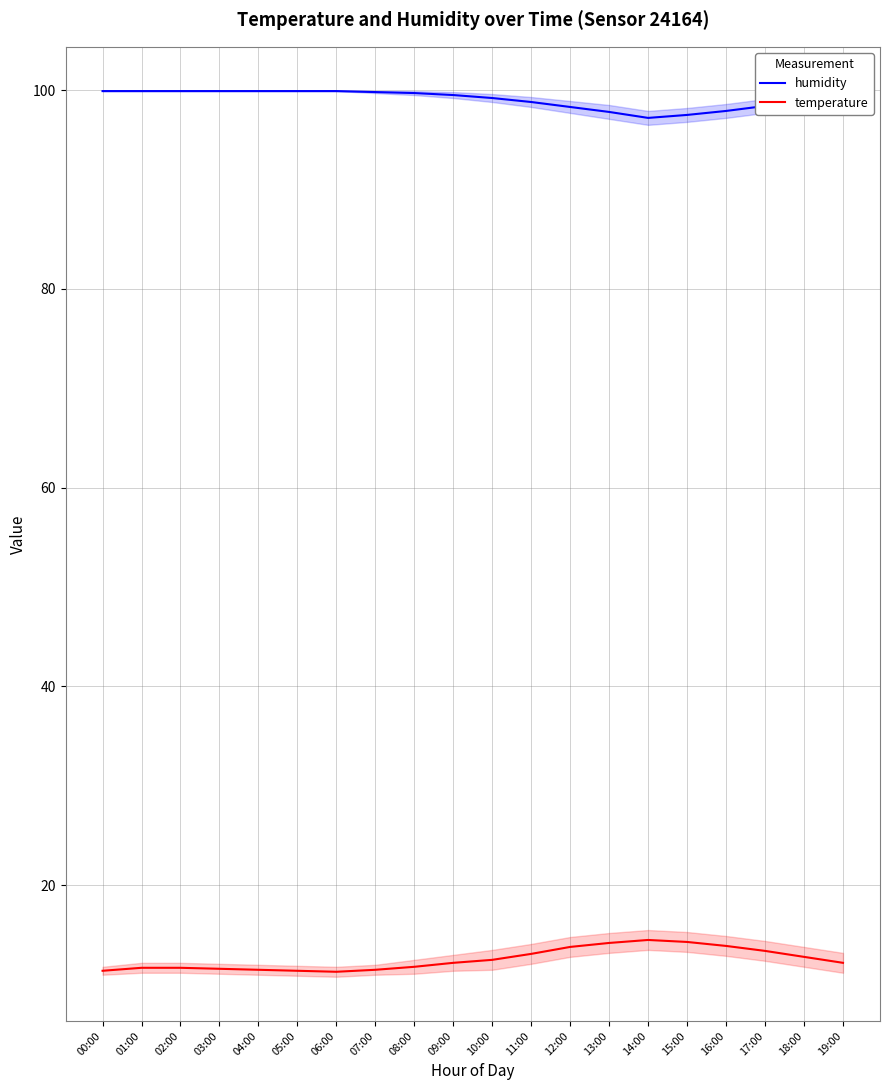

True or false: humidity and temperature cross at least once.

False